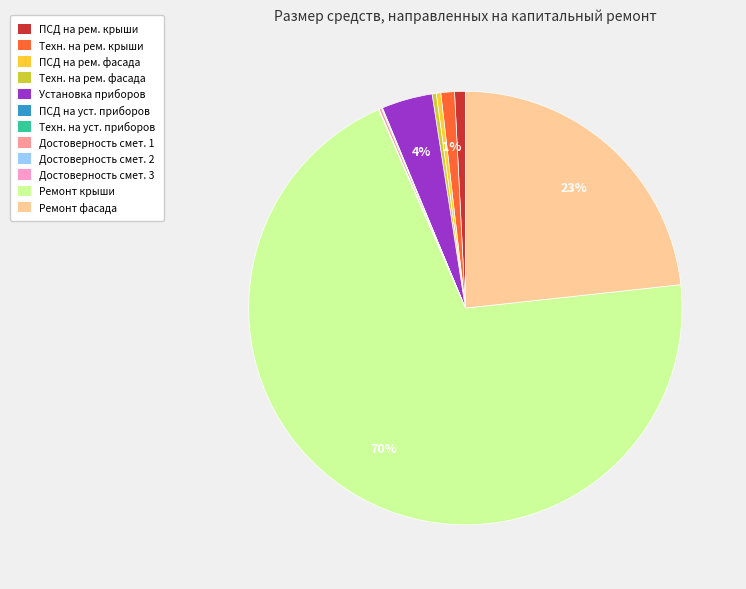

Which has a higher value, ПСД на рем. фасада or Ремонт фасада?

Ремонт фасада